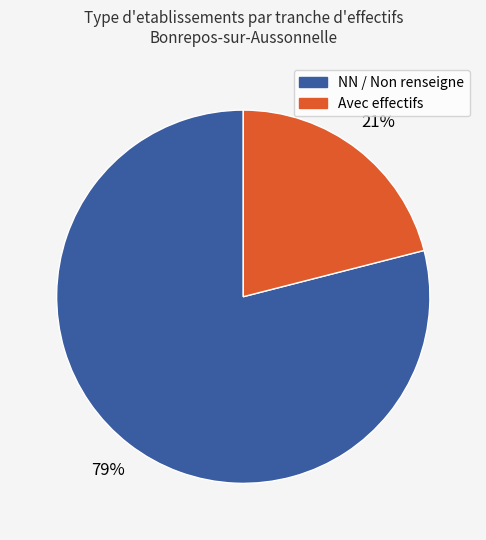

To the nearest percent, what is the difference between the largest and smallest slice percentages?

58%